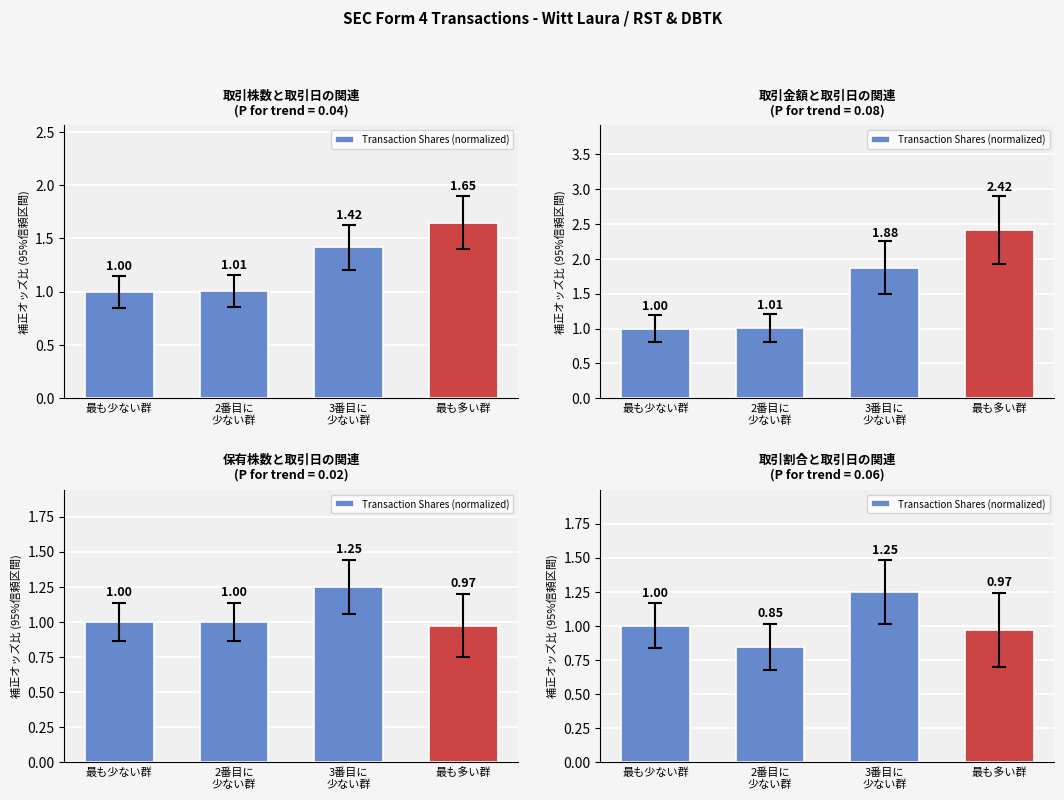

What is the label of the 4th bar from the right?

最も少ない群